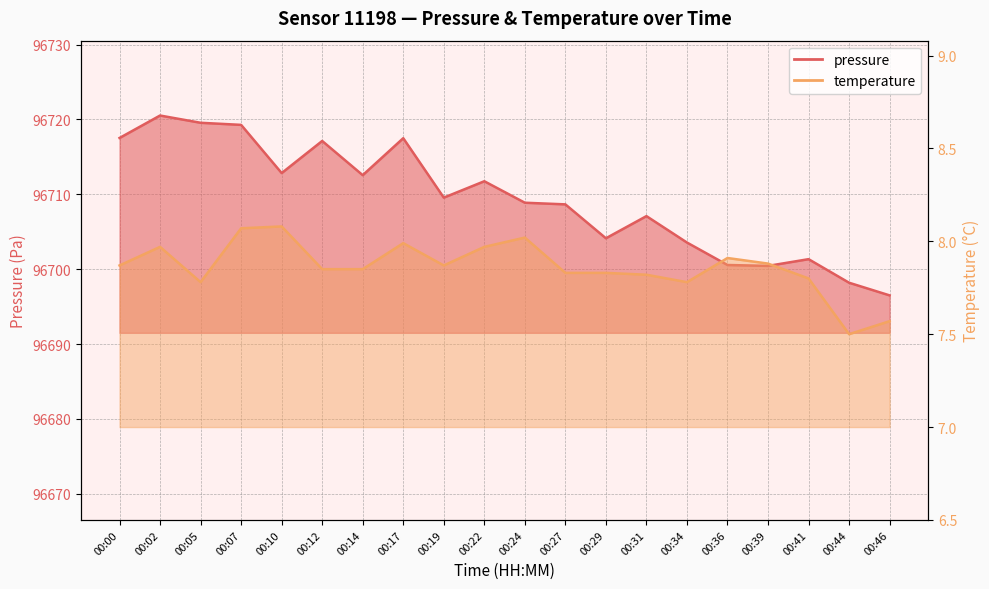

How many lines are shown in the chart?

2